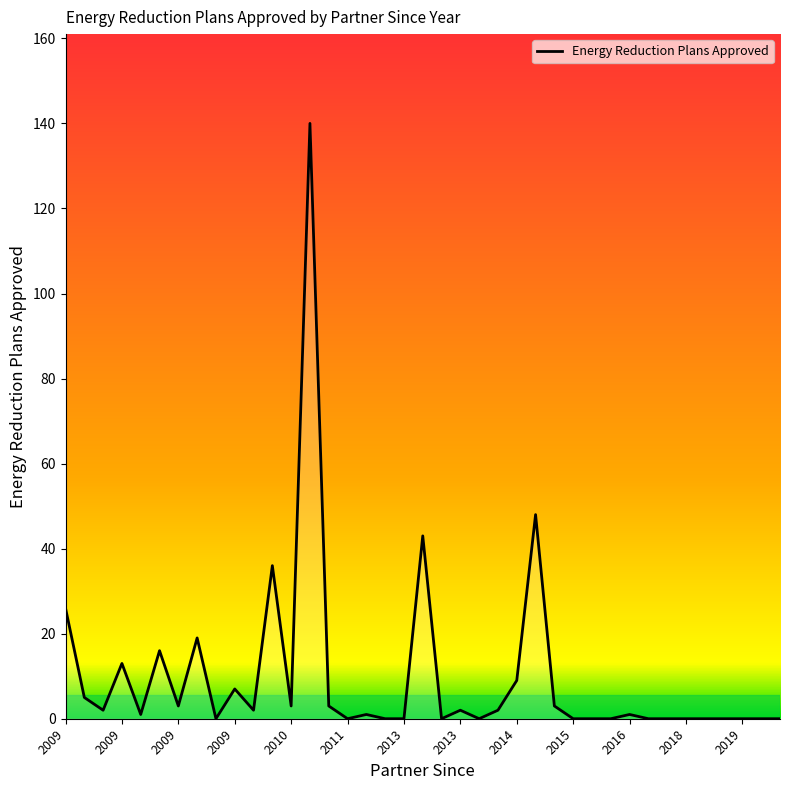

List the labels in order of value, largest first.

2010, 2014, 2013, 2010, 2009, 2009, 2009, 2009, 2014, 2009, 2009, 2015, 2010, 2009, 2010, 2010, 2009, 2014, 2013, 2009, 2012, 2016, 2019, 2013, 2018, 2015, 2015, 2013, 2019, 2020, 2016, 2012, 2015, 2019, 2019, 2011, 2013, 2017, 2009